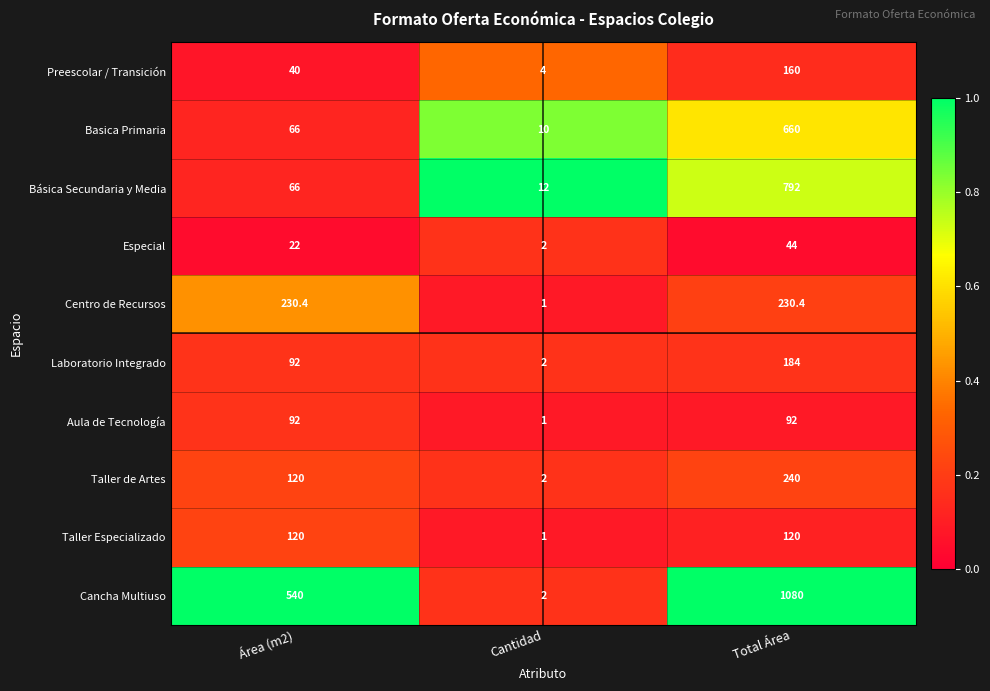

What is the average value of the Especial series?

22.7